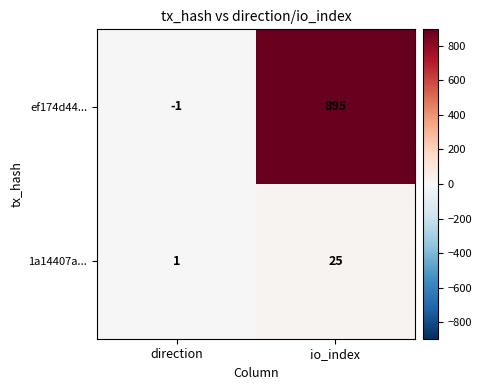

Which series has the largest total across all categories?

ef174d44...